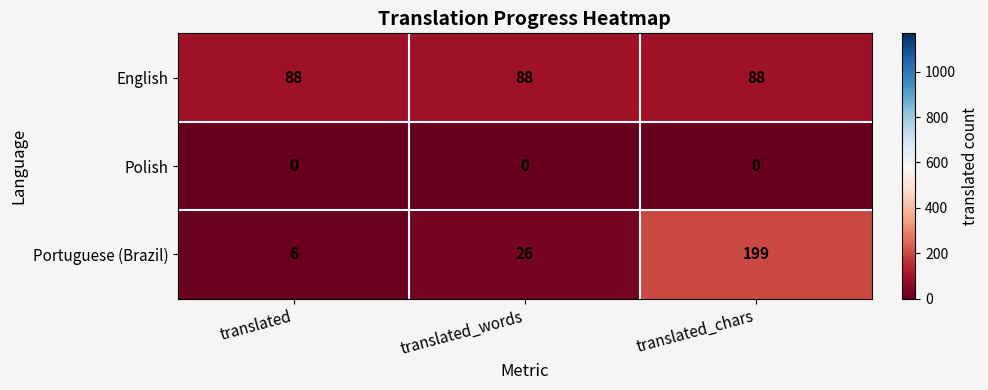

What is the total value across all series at translated_chars?

287